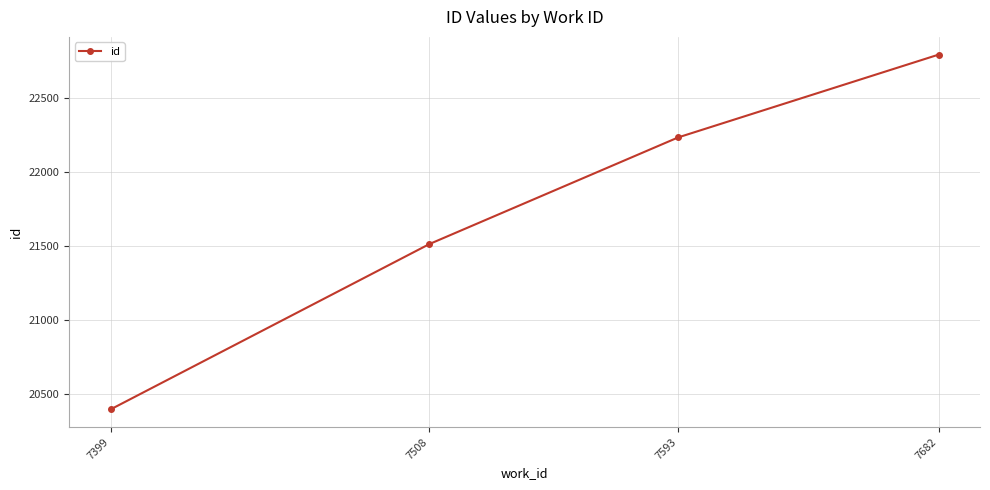

What is the difference between the maximum and second lowest values?

1279